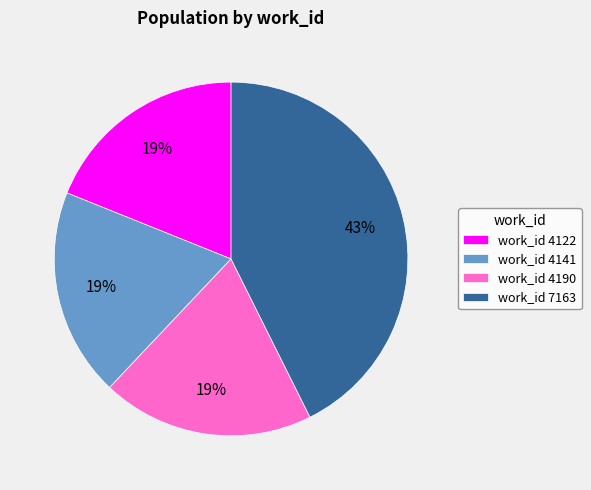

To the nearest percent, what is the average slice percentage?

25%